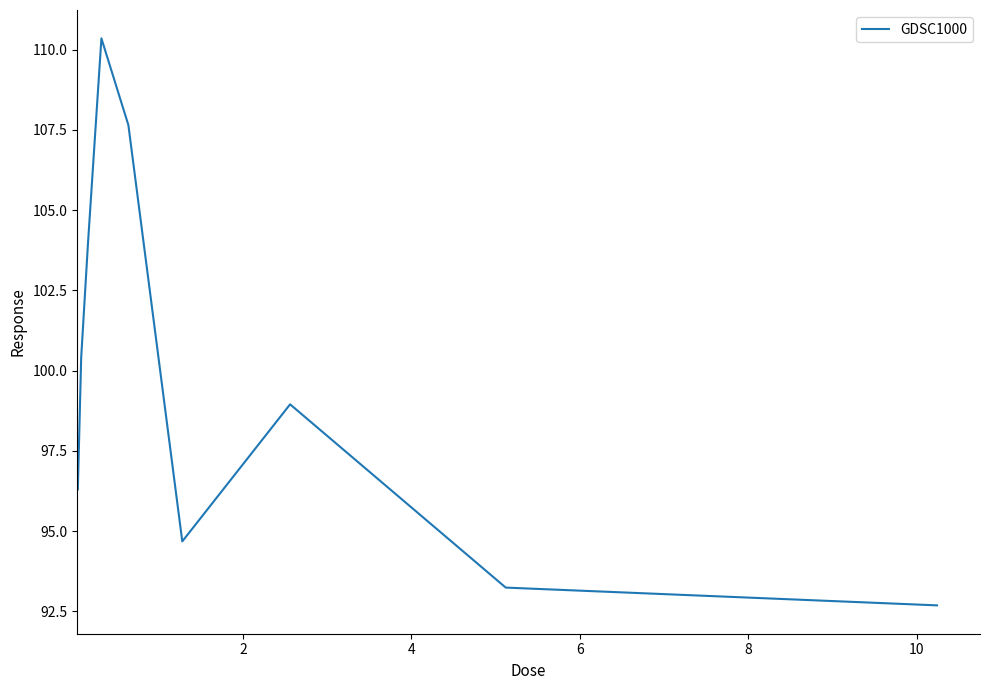

What is the difference between the maximum and minimum values?

17.7